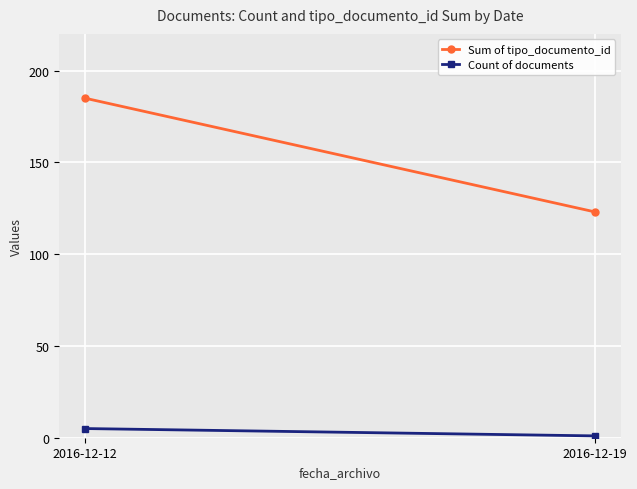

Where is Count of documents nearest to the value 3?

2016-12-12